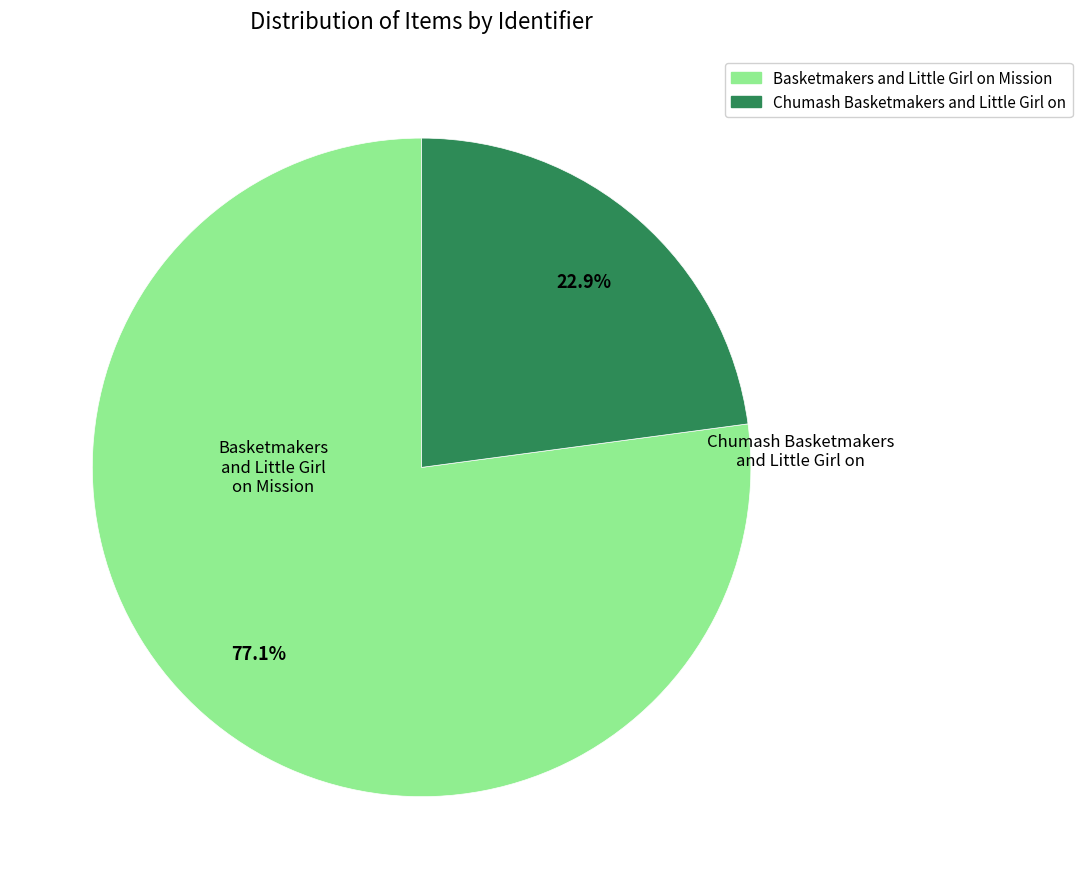

Do Basketmakers and Little Girl on Mission and Chumash Basketmakers and Little Girl on together represent more than half of the pie?

Yes